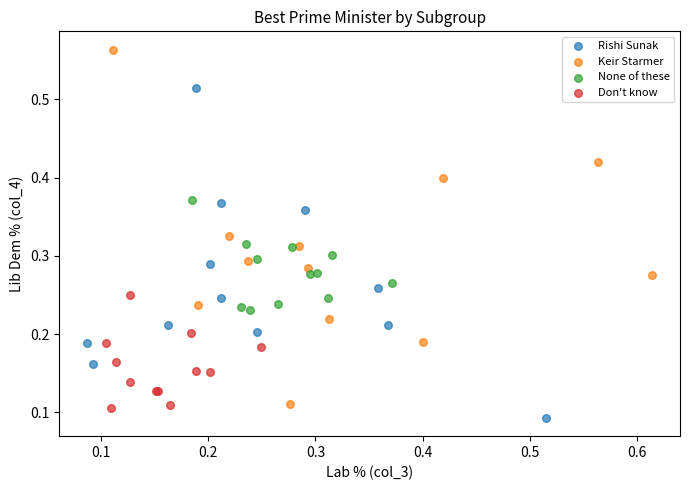

Which series contains the highest Y value?

Keir Starmer